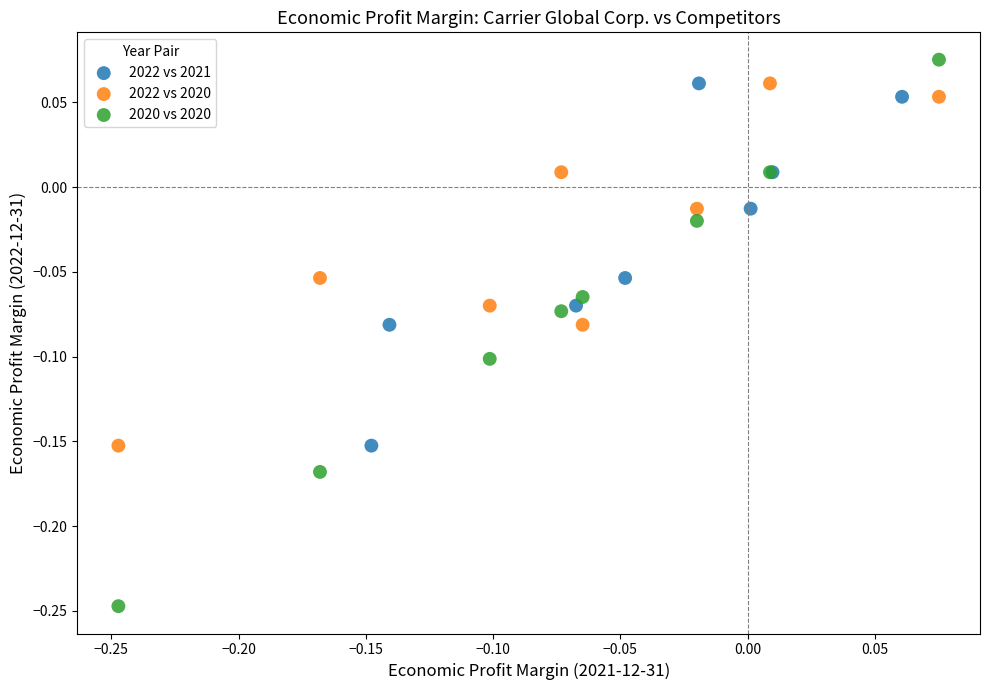

Which series has the widest spread of Y values?

2020 vs 2020